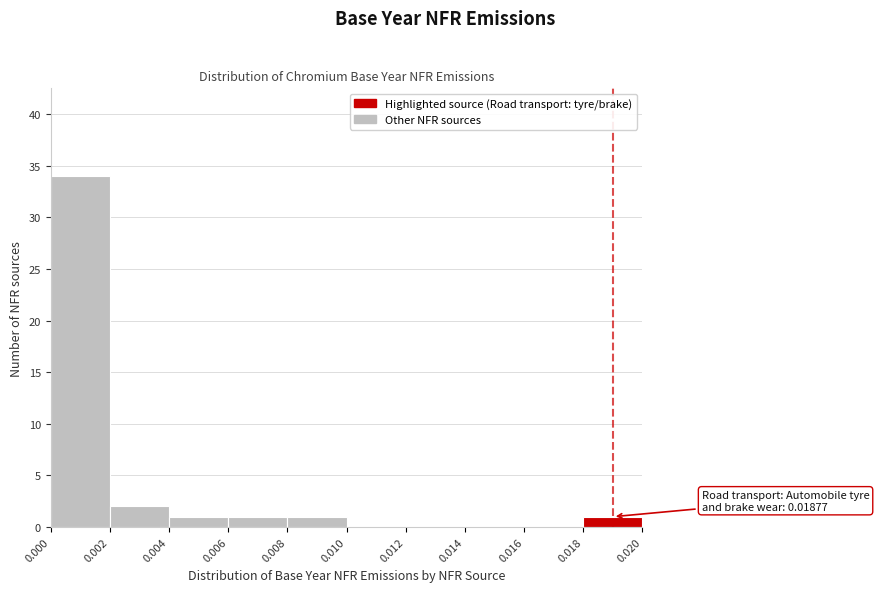

Over which range of the x-axis is the bar tallest?

0.000 to 0.002